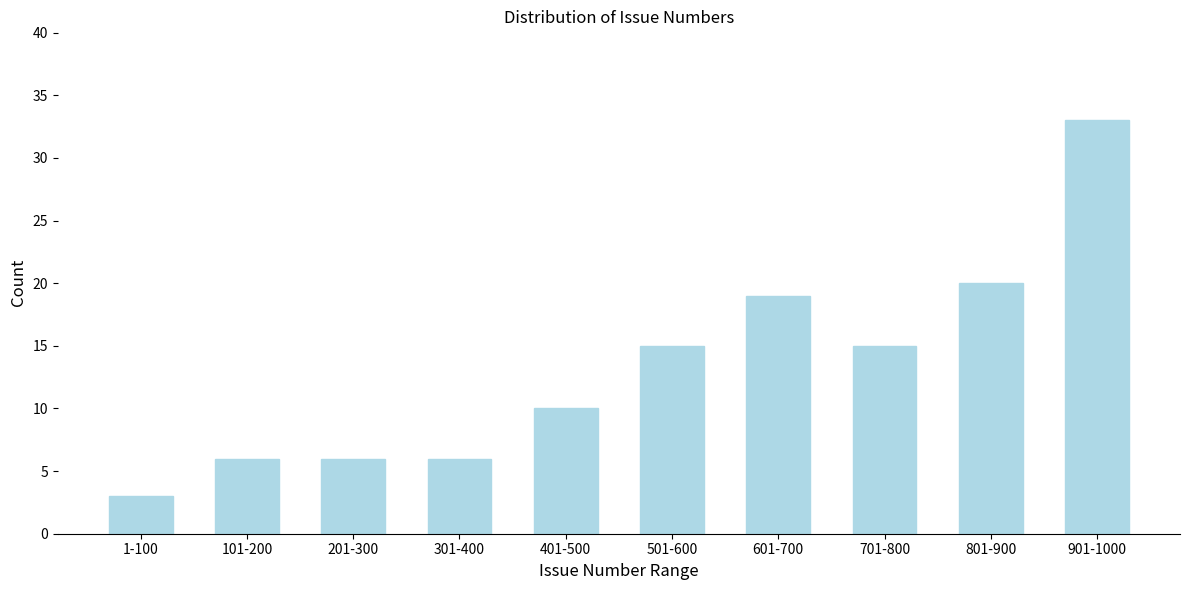

Reading right to left, what are all the values shown in this chart?

33	20	15	19	15	10	6	6	6	3